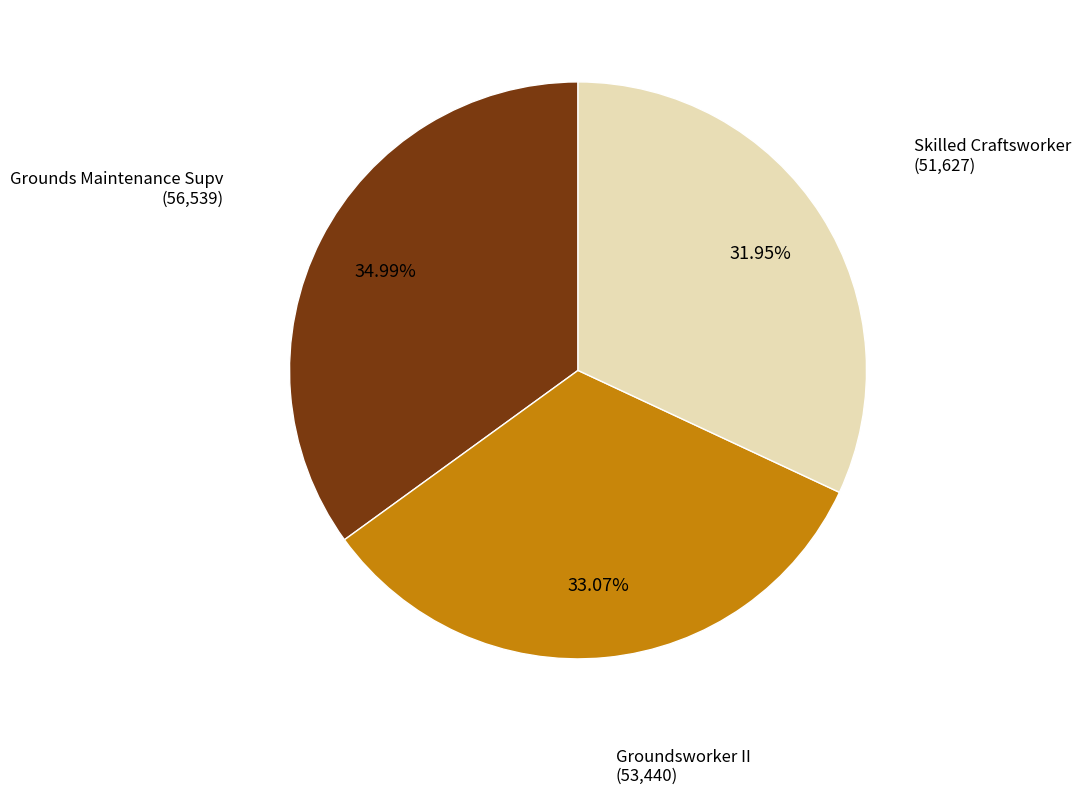

Does any single category account for the majority?

No